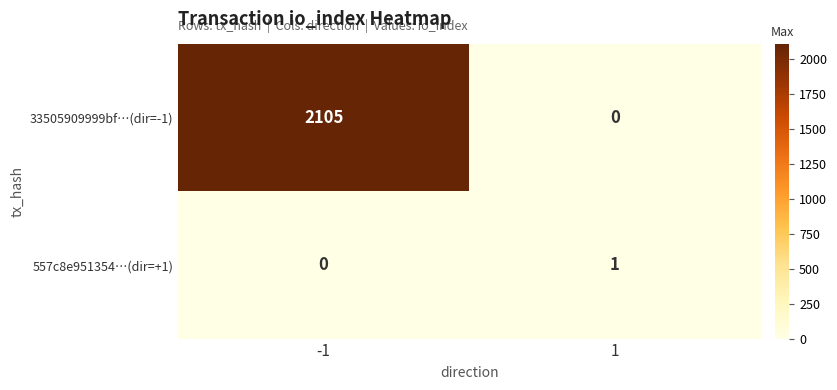

What is the maximum value shown in the chart?

2105